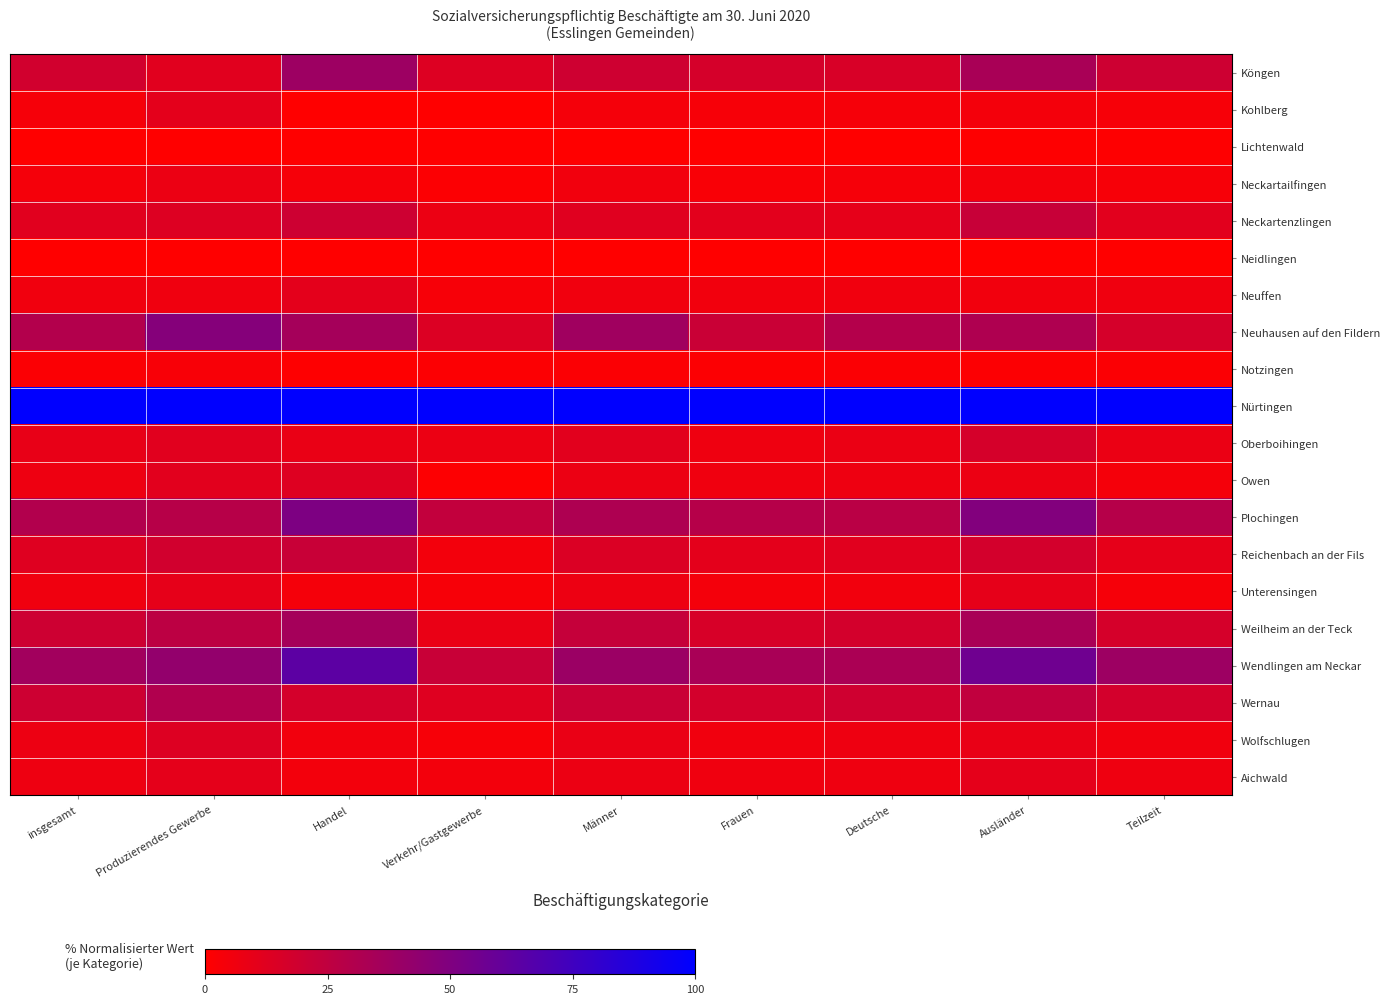

What is the total value across all series at Handel?

433.5